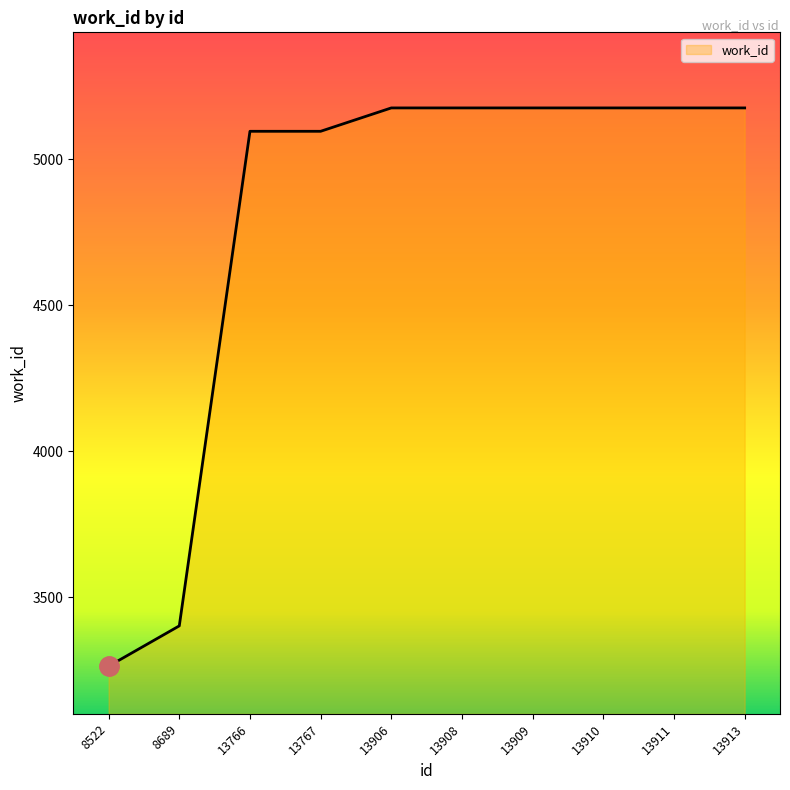

What is the difference between the values at 8689 and 13909?

1773